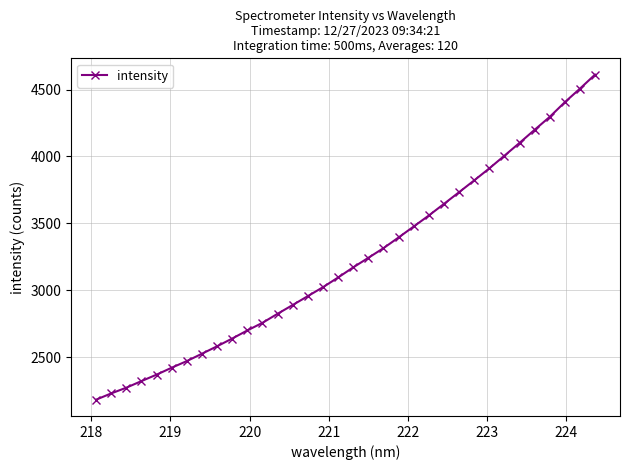

What is the maximum value shown in the chart?

4611.5